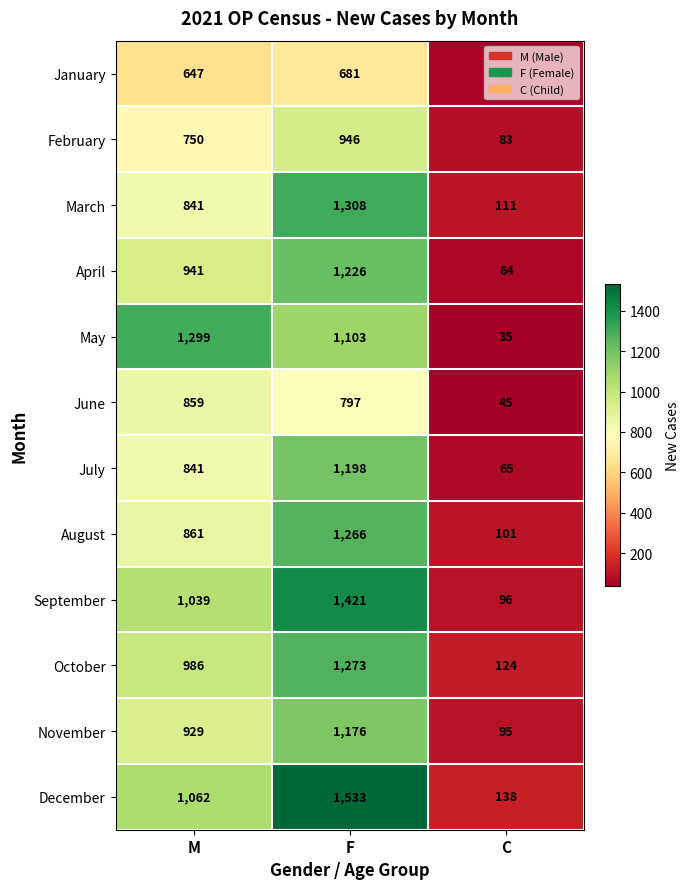

At which category is the sum across all series the highest?

F